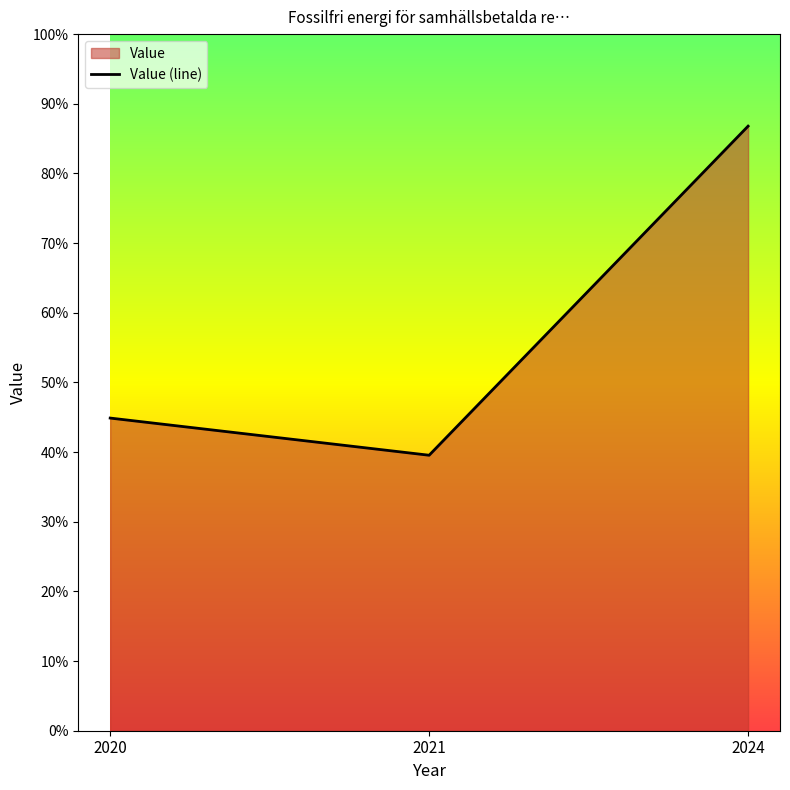

What is the change in value from 2021 to 2024?

+47.2